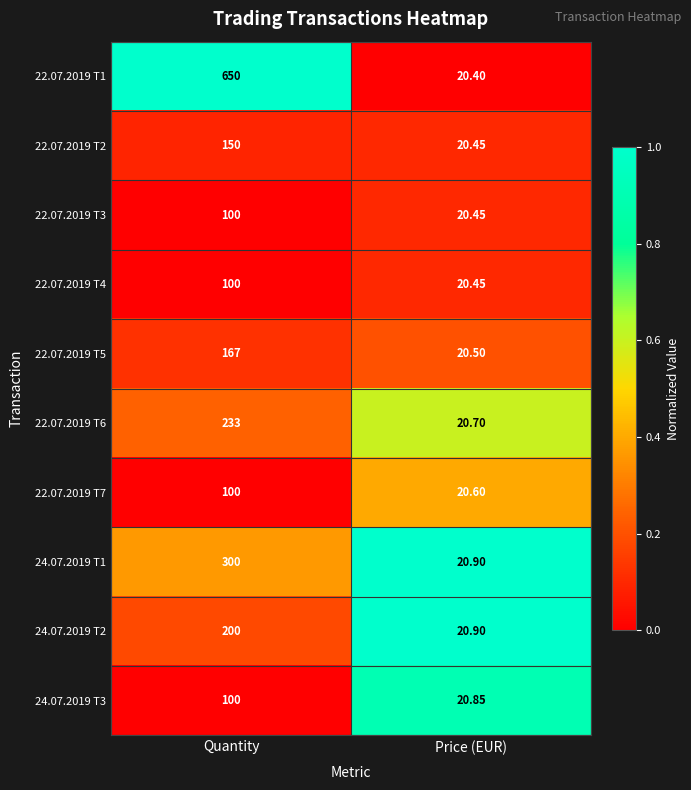

Where is 24.07.2019 T2 nearest to the value 110?

Price (EUR)